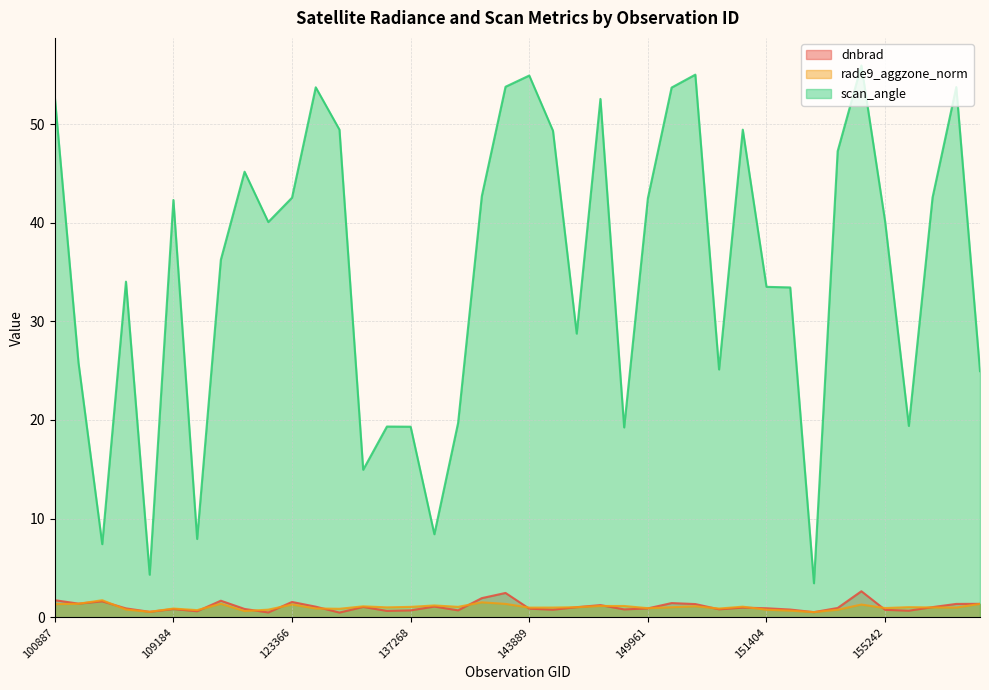

How many series are shown in this chart?

3